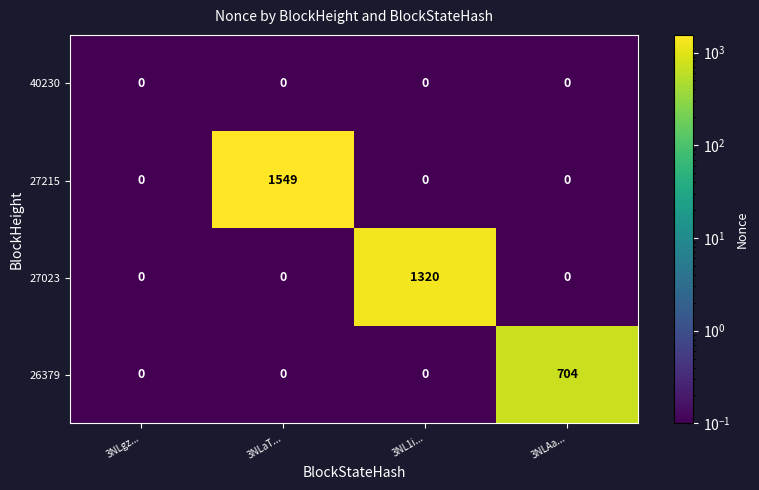

Is it true that 26379 equals 0 at 3NLaT...?

True